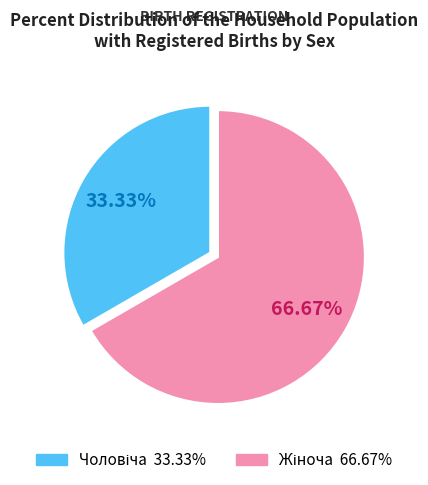

Is there any slice that represents more than half of the pie?

Yes